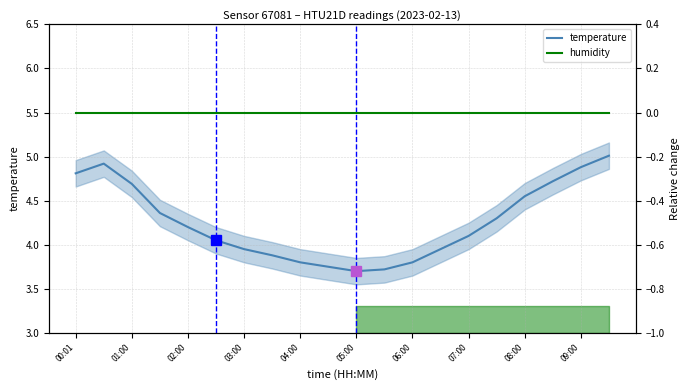

True or false: temperature has a value of 6.9 at 07:00.

False